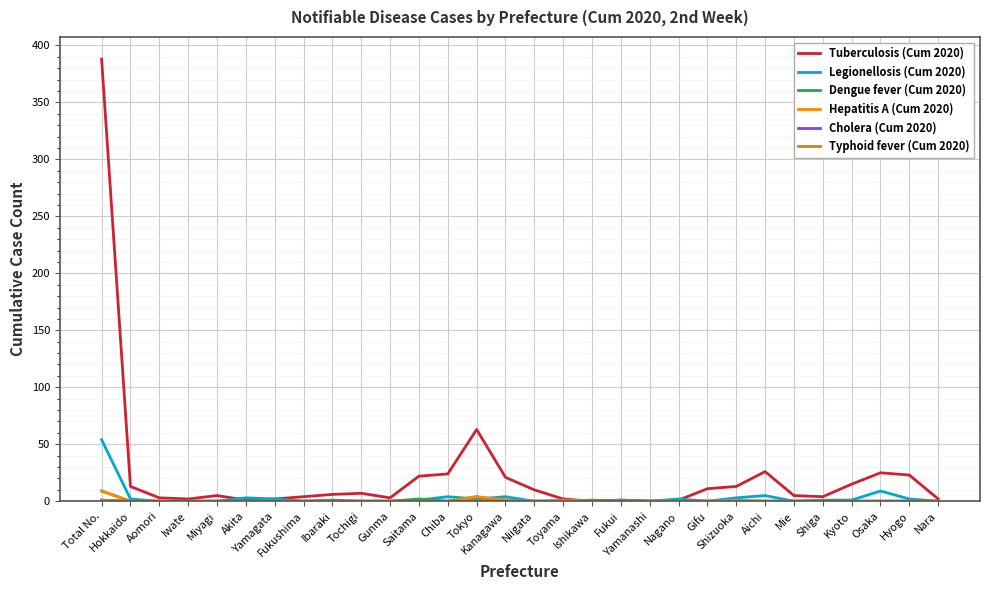

How many times do Dengue fever (Cum 2020) and Hepatitis A (Cum 2020) cross each other?

1